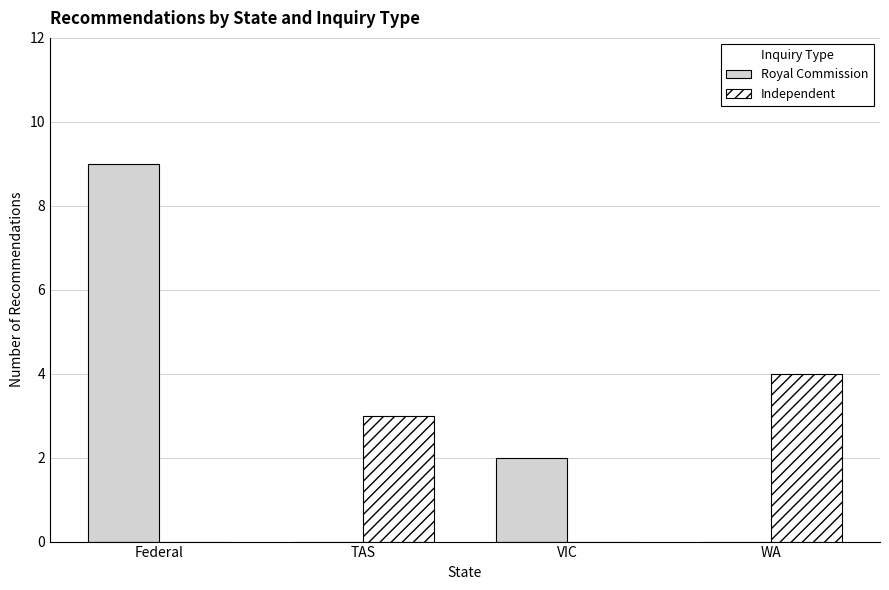

What is the approximate value of Independent at WA?

4